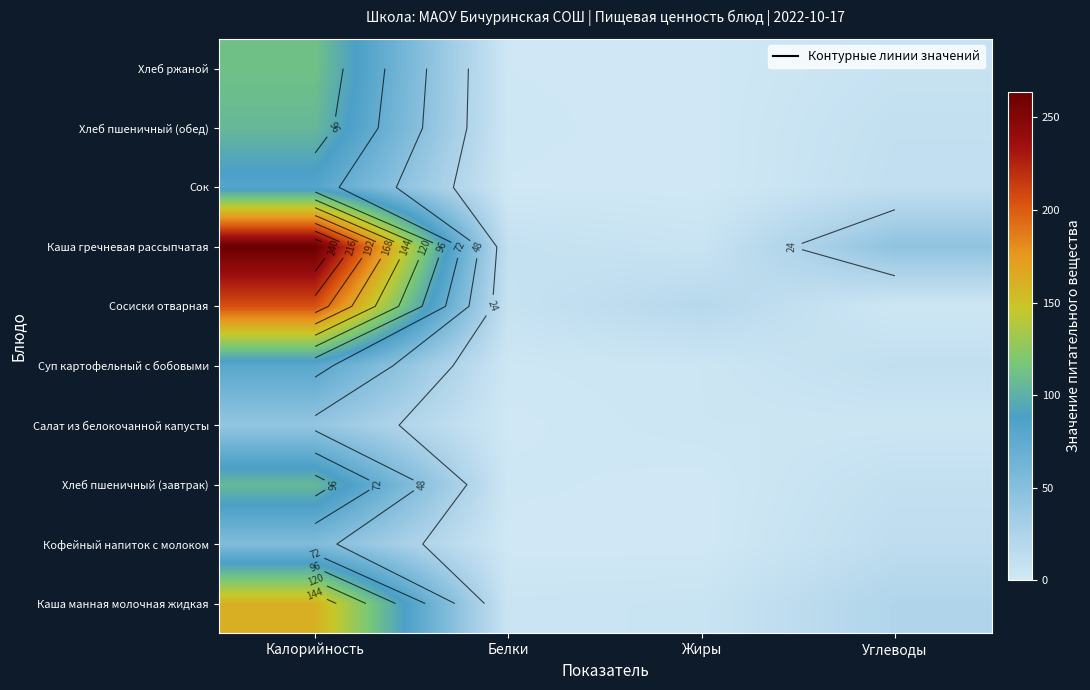

Which category has the highest value in the Хлеб ржаной series?

Калорийность